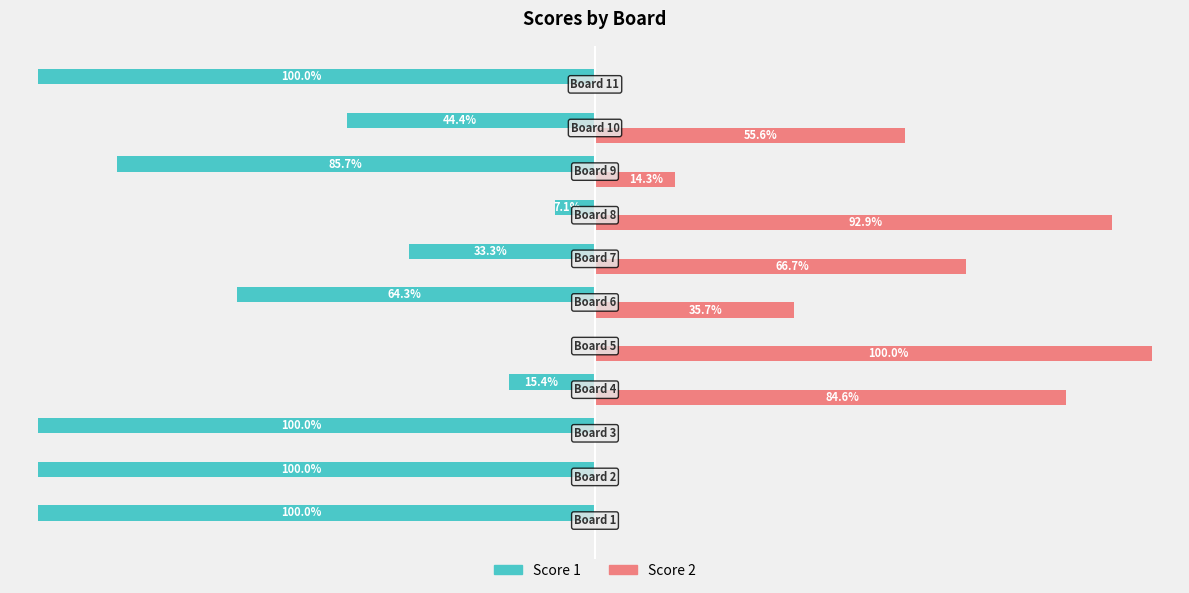

Which series has the largest total across all categories?

Score 2